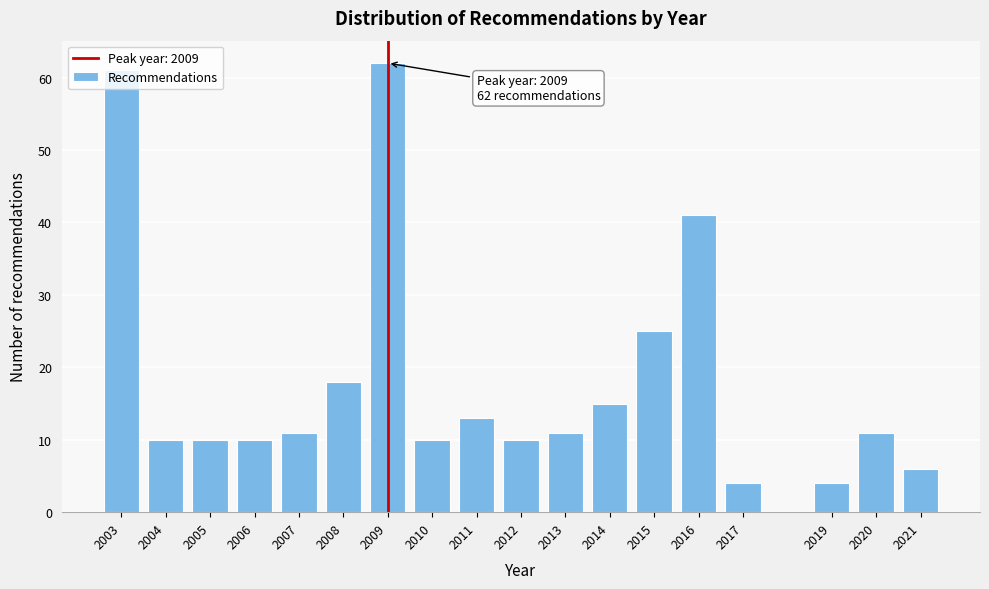

What is the ratio of the value at 2009 to the value at 2021?

10.3